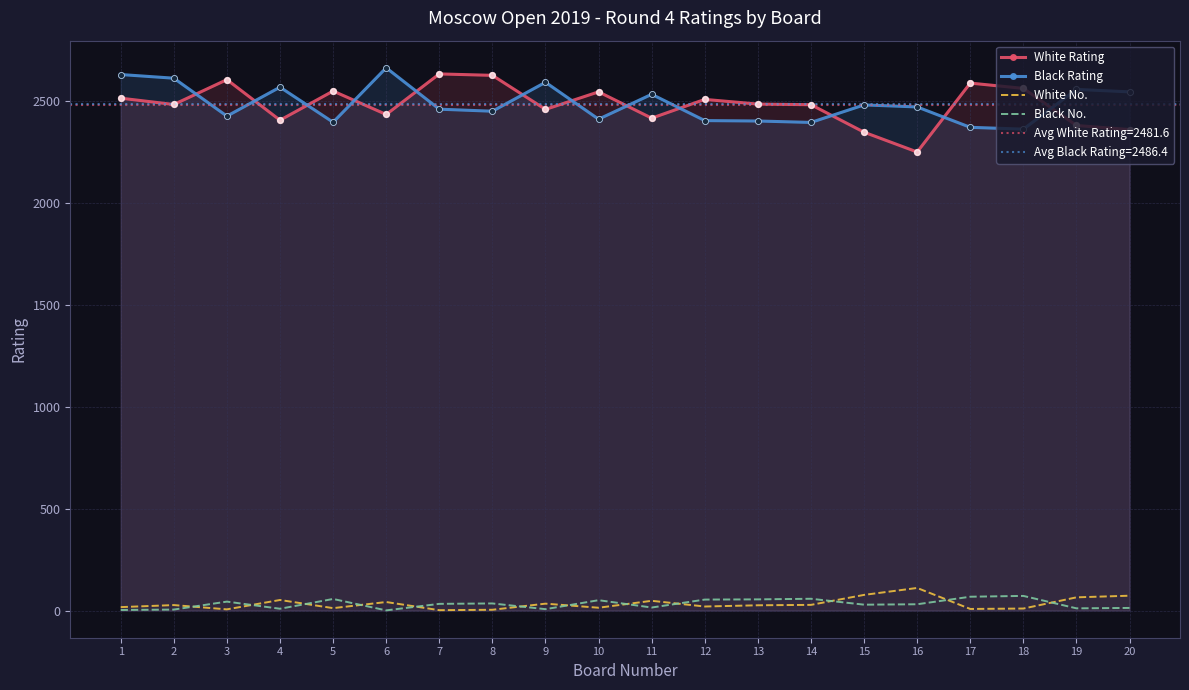

Is the value of Black Rating at 2 greater than the value of White No. at 4?

Yes